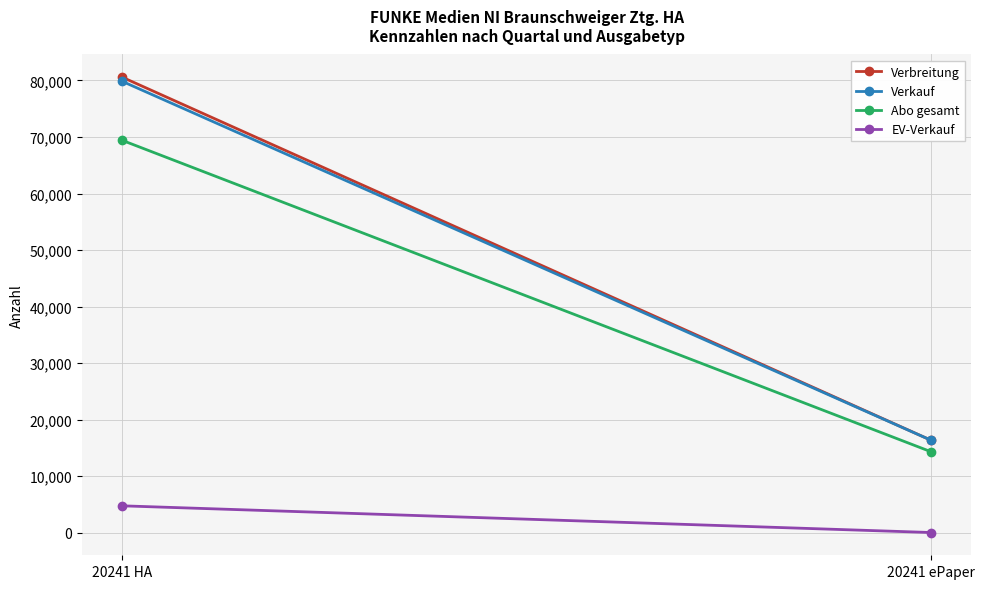

What is the label of the 1st point from the right?

20241 ePaper